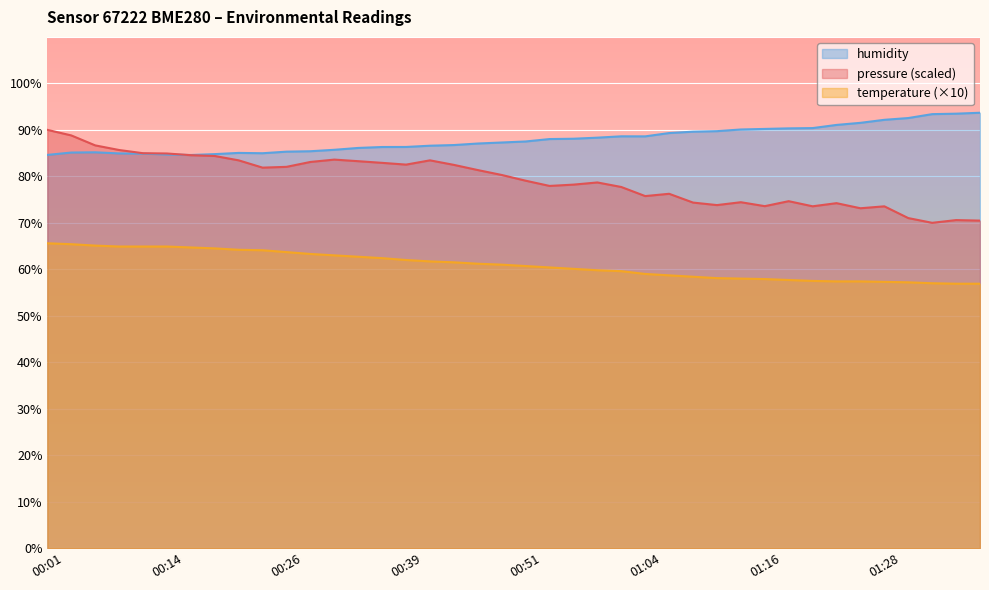

What position from the right is 00:56?

18